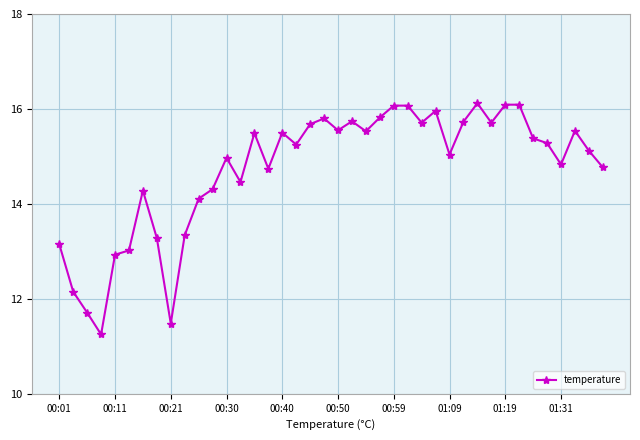

What is the average value?

14.7